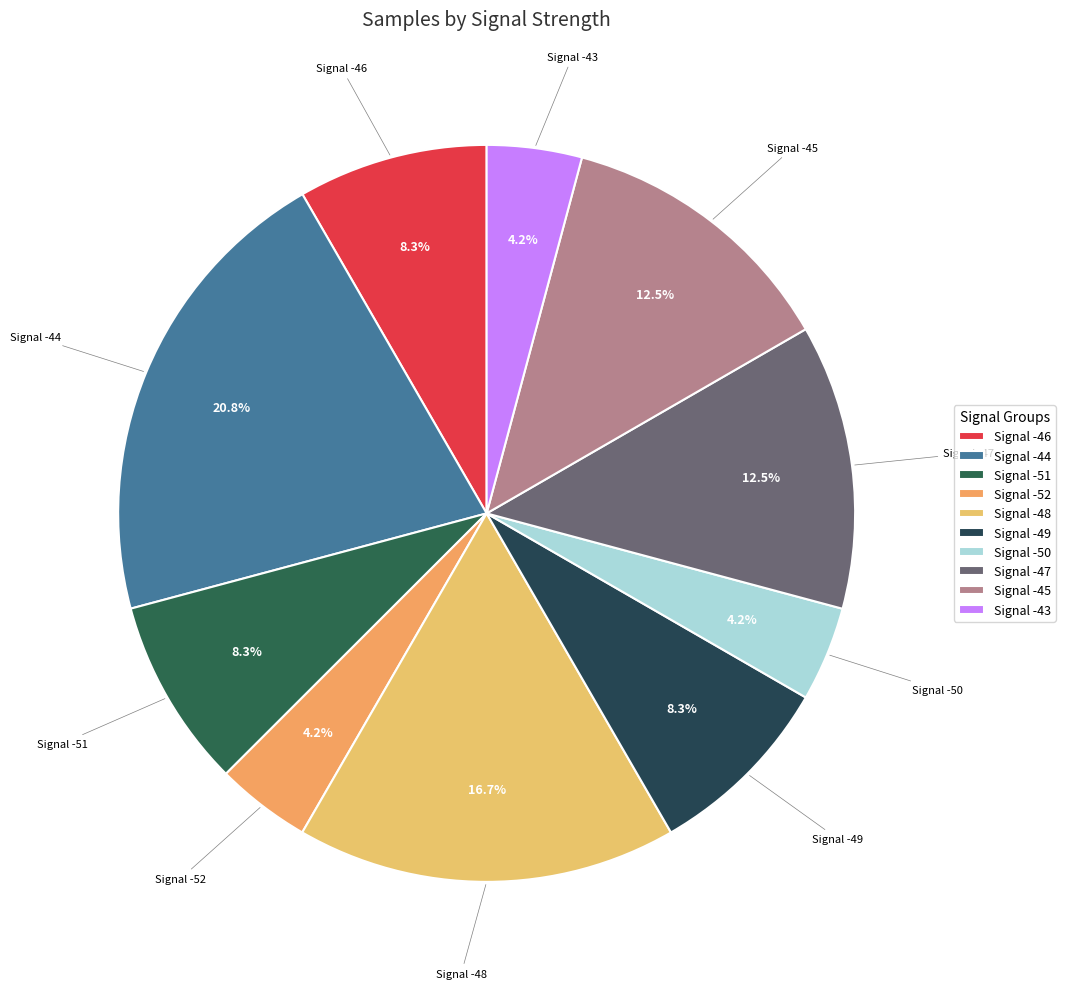

Which category has the biggest portion of the pie?

Signal -44